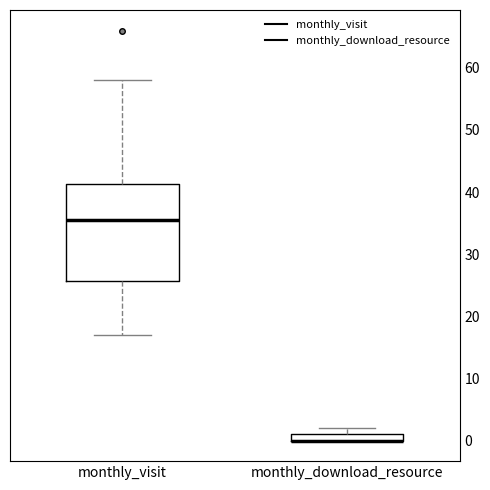

Comparing the boxes themselves (not the whiskers), which one is the tallest?

monthly_visit